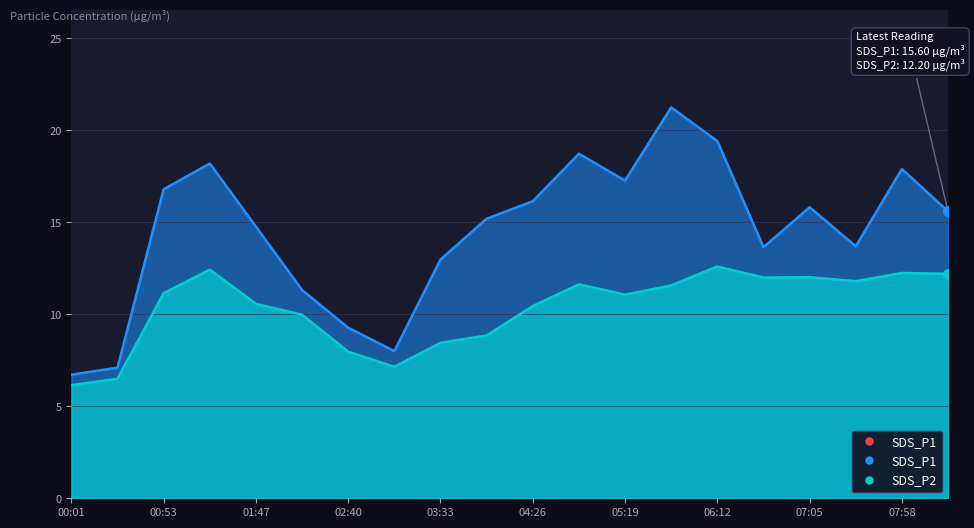

How many data points in SDS_P1 are above 15?

11